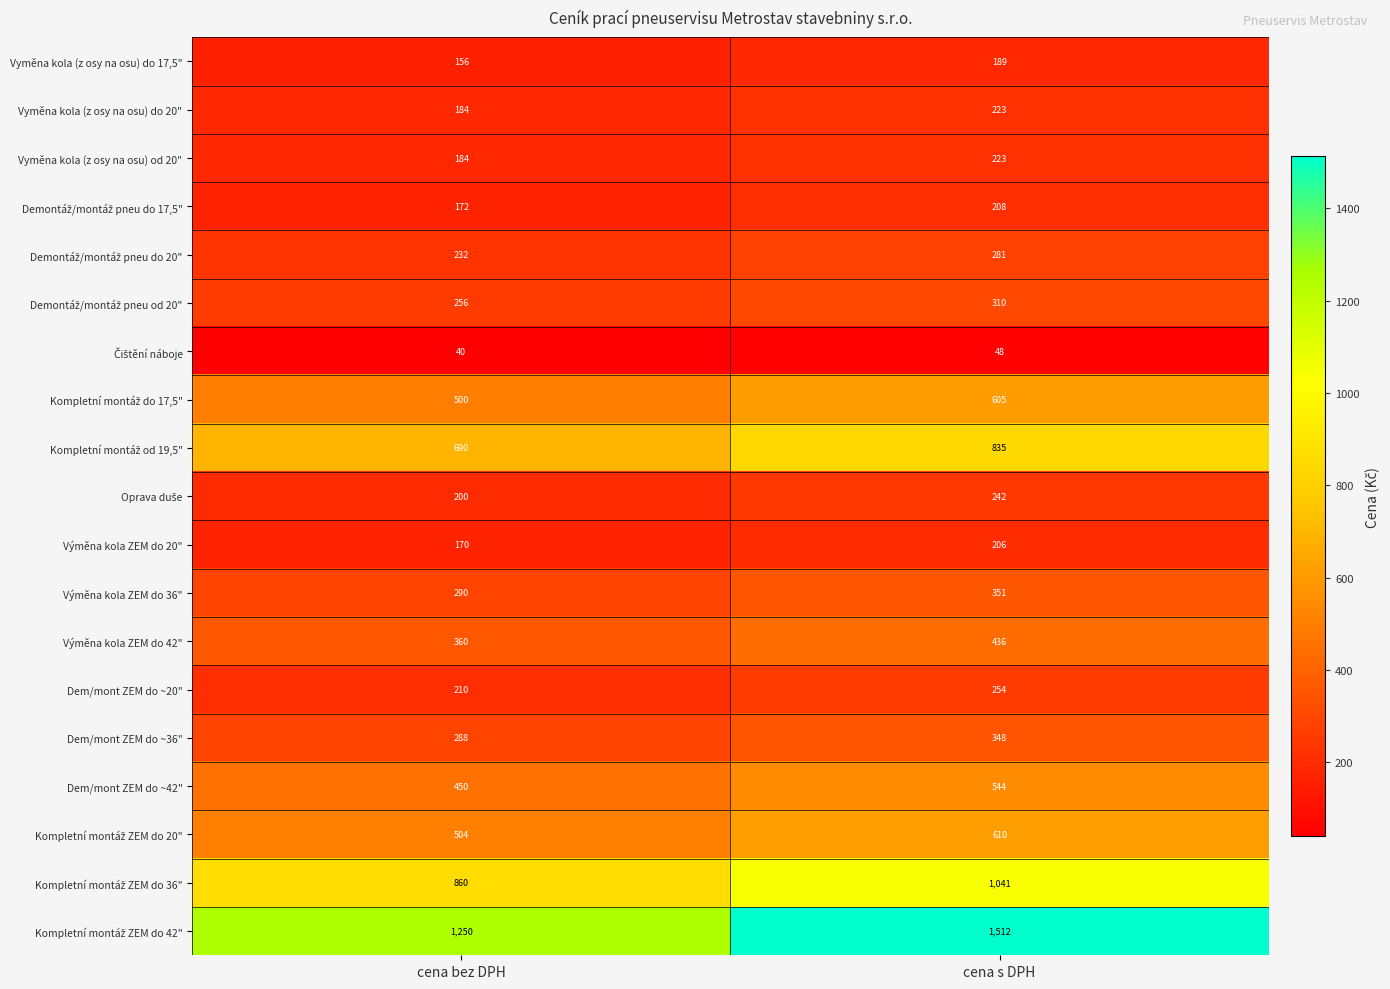

What is the smallest value displayed?

40